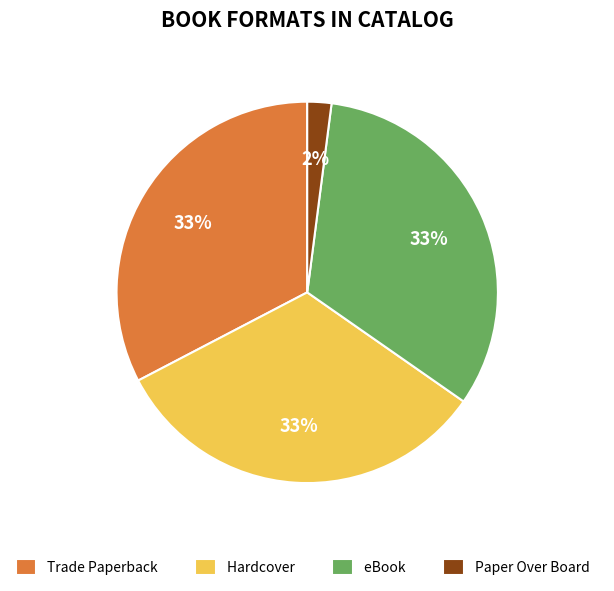

Does Hardcover account for over 50% of the chart?

No